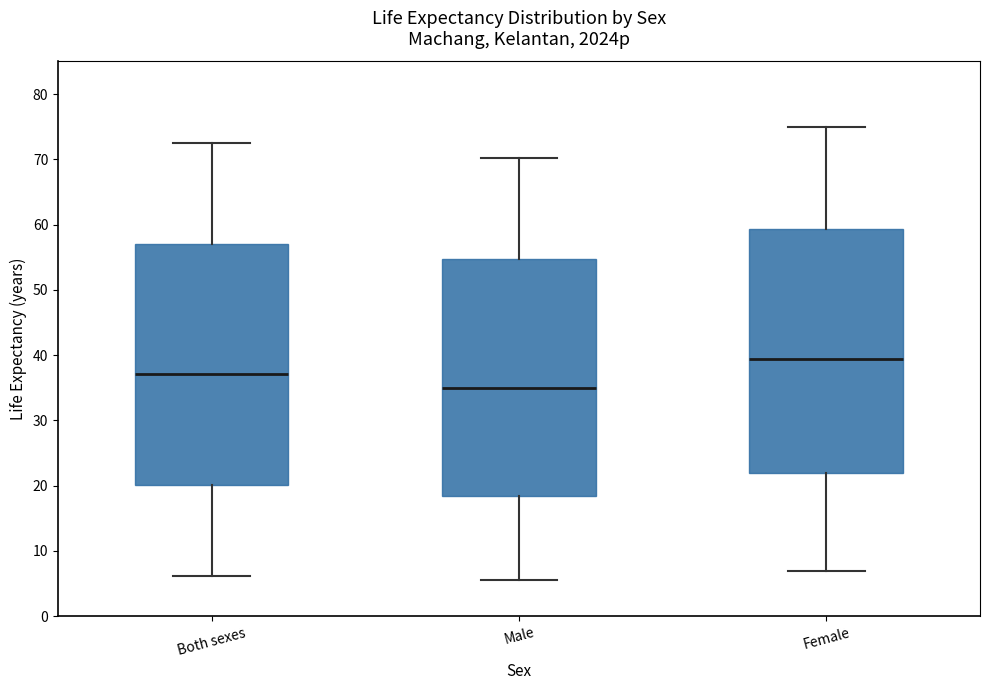

Which box's median line is the lowest?

Male